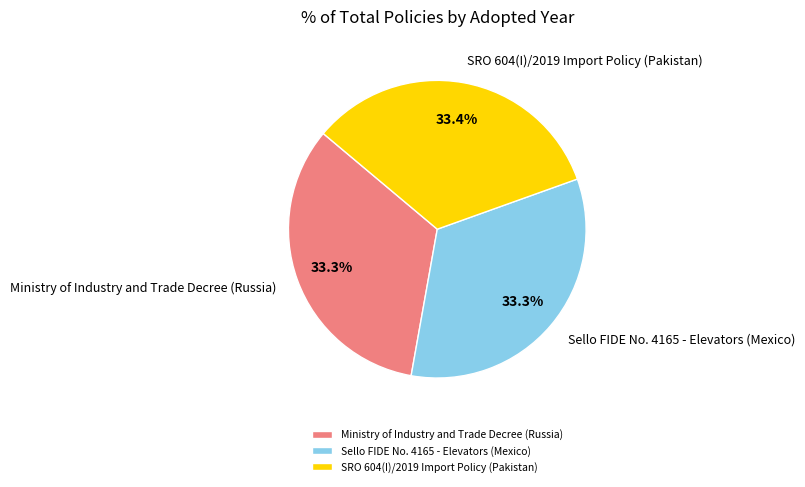

To the nearest percent, what portion does SRO 604(I)/2019 Import Policy (Pakistan) represent?

33%